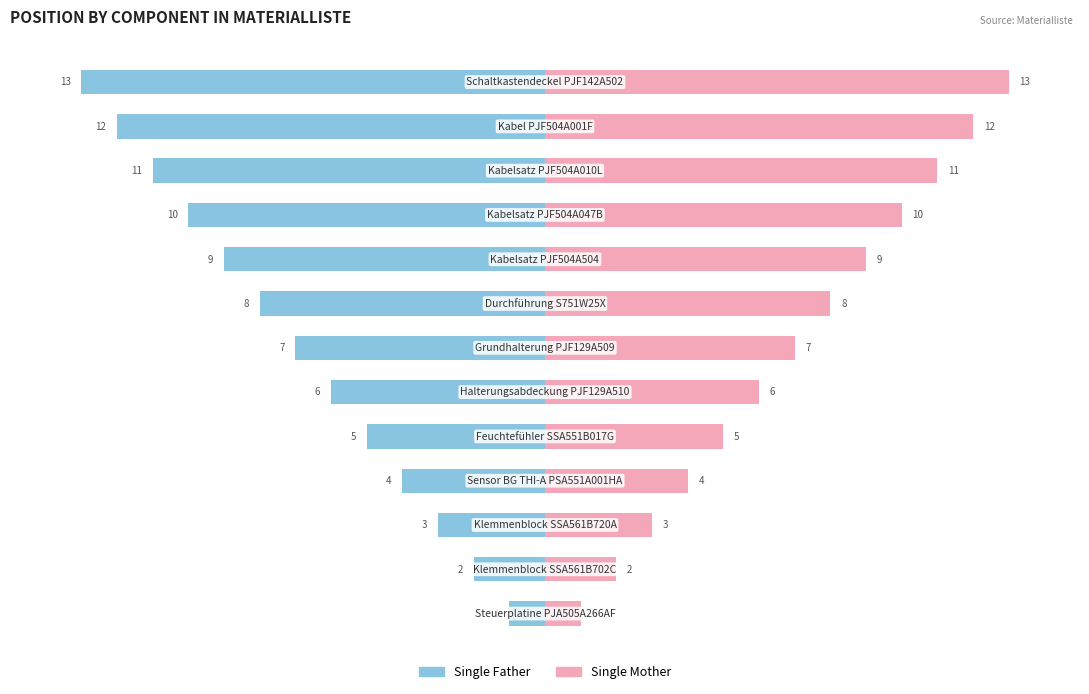

Between −15 and 15, which series saw the biggest shift?

Single Father